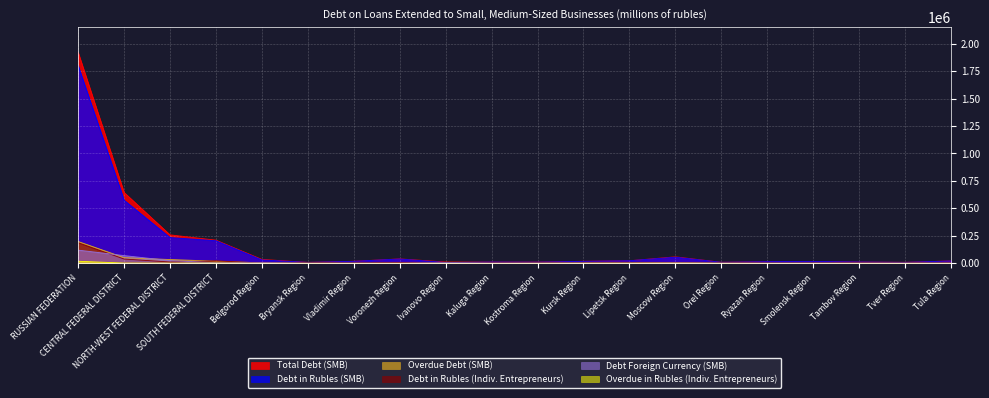

Rank the series at Bryansk Region from lowest to highest value.

Debt Foreign Currency (SMB), Overdue in Rubles (Indiv. Entrepreneurs), Overdue Debt (SMB), Debt in Rubles (Indiv. Entrepreneurs), Debt in Rubles (SMB), Total Debt (SMB)